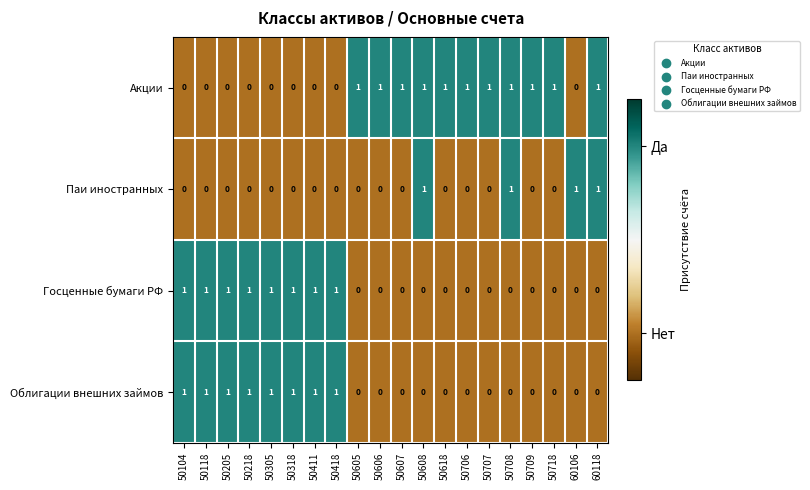

Count the number of categories in the chart.

20